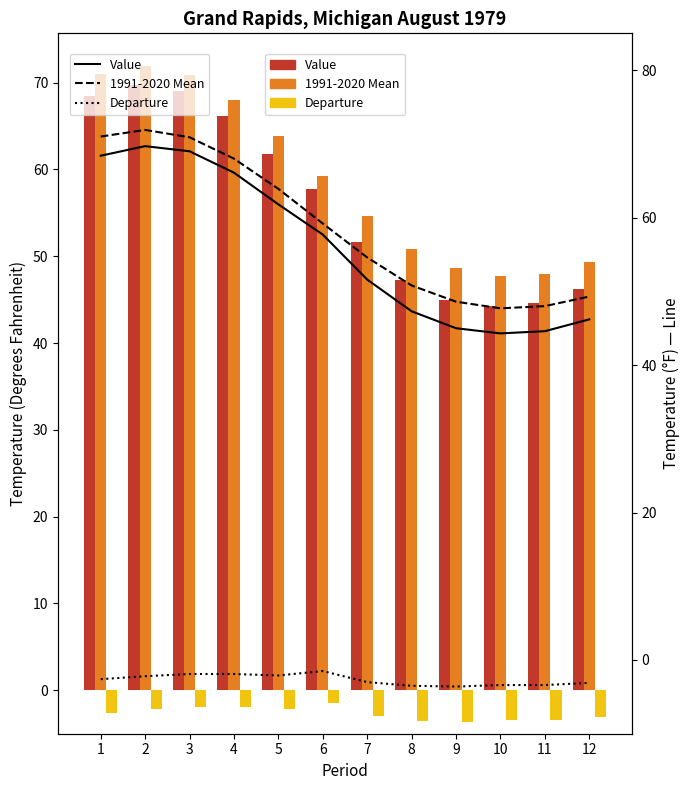

What is the value of the Value bar at the 8th from the left?

47.3